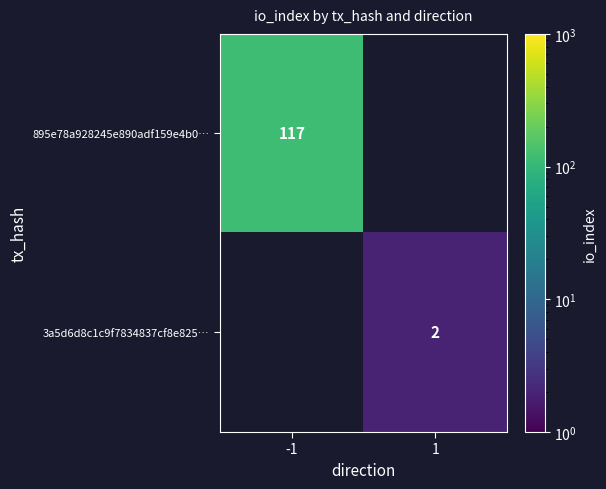

At how many categories does at least one series exceed 69?

1